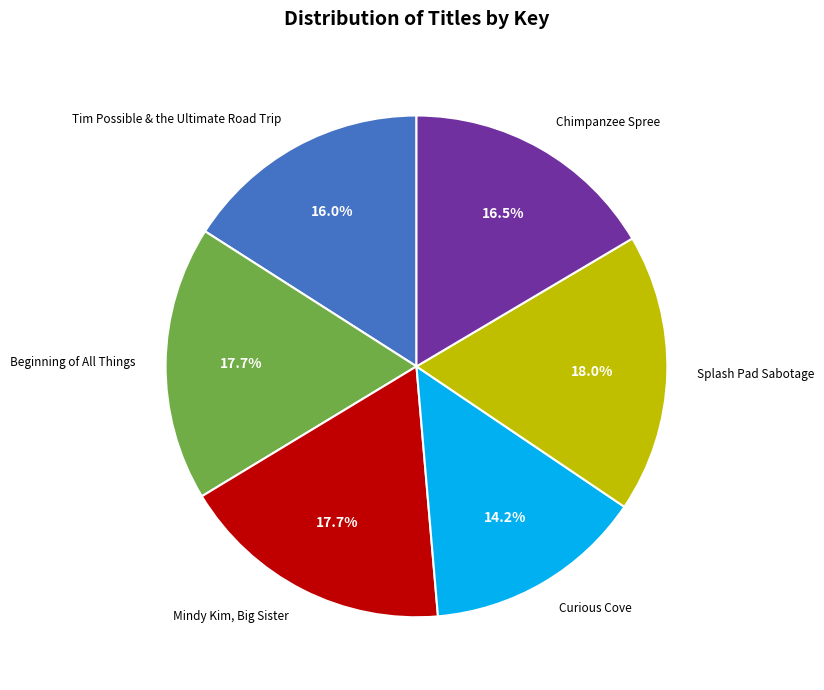

To the nearest percent, what is the average slice percentage?

17%